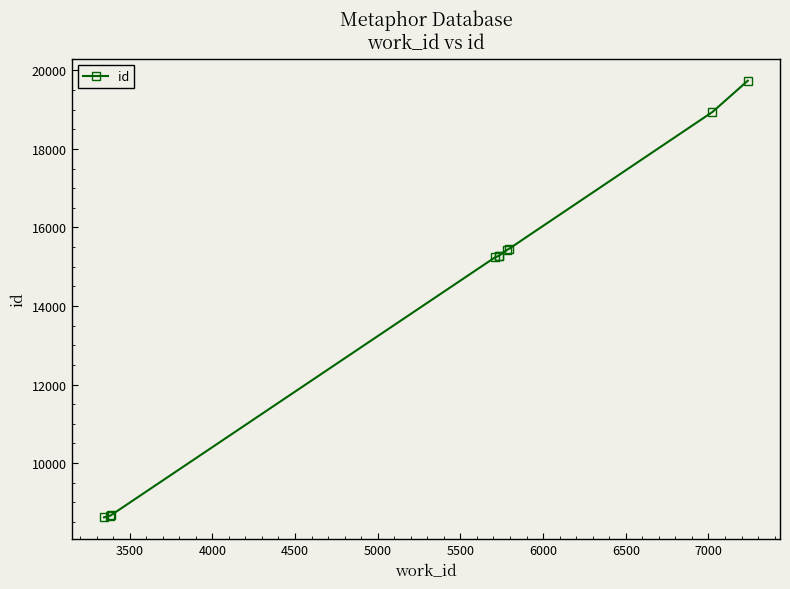

What is the difference between the maximum and second lowest values?

11078